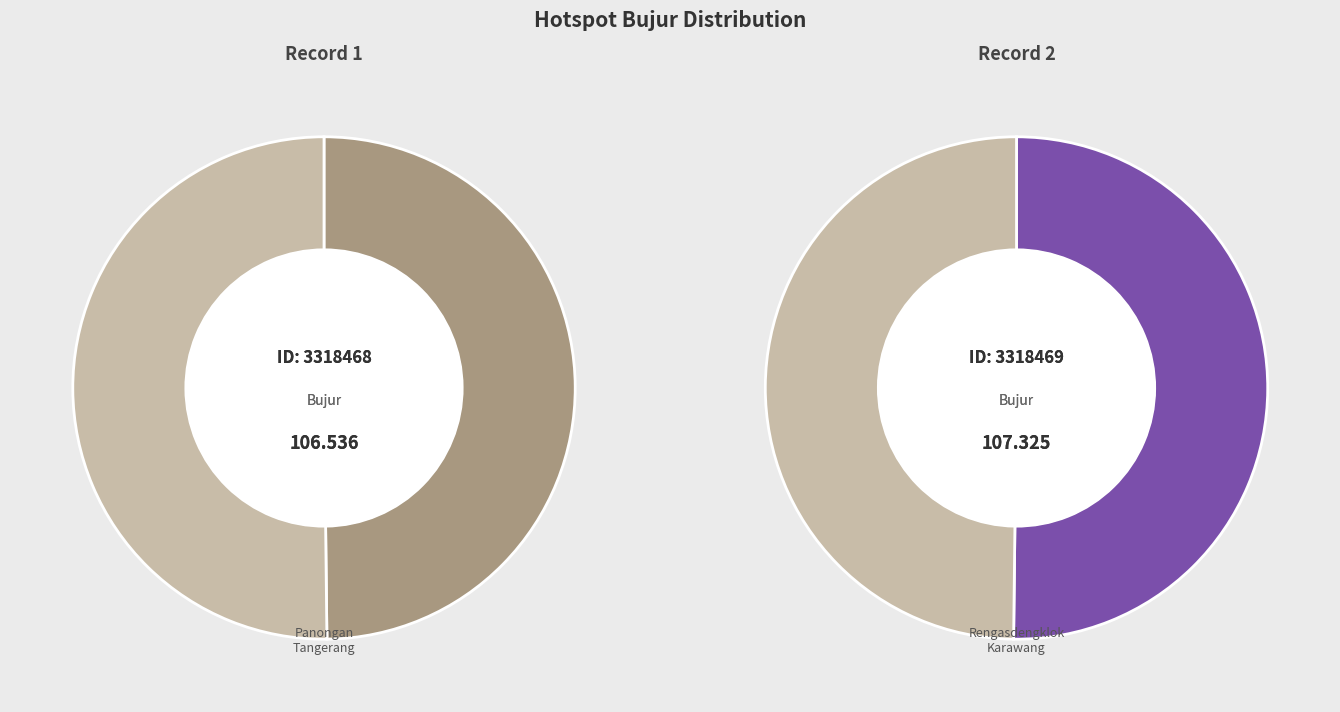

How many segments does this pie chart have?

2